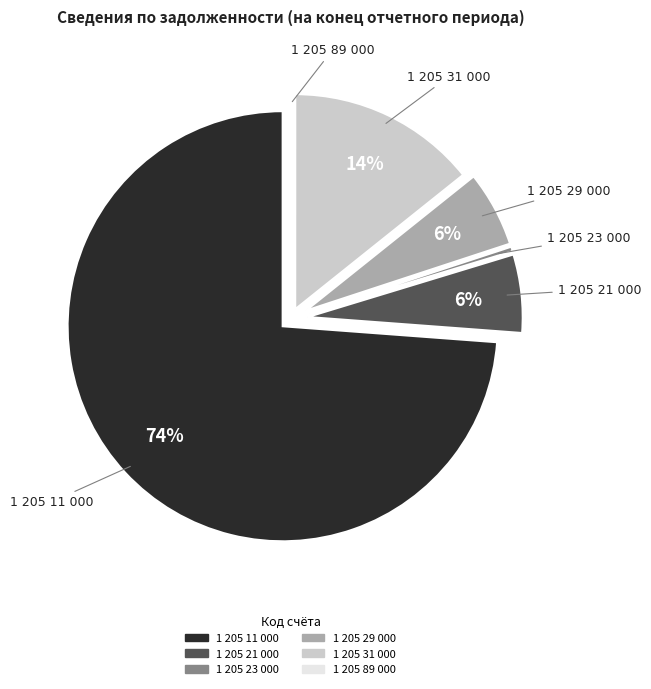

Combined, do 1 205 11 000 and 1 205 21 000 account for over 50%?

Yes